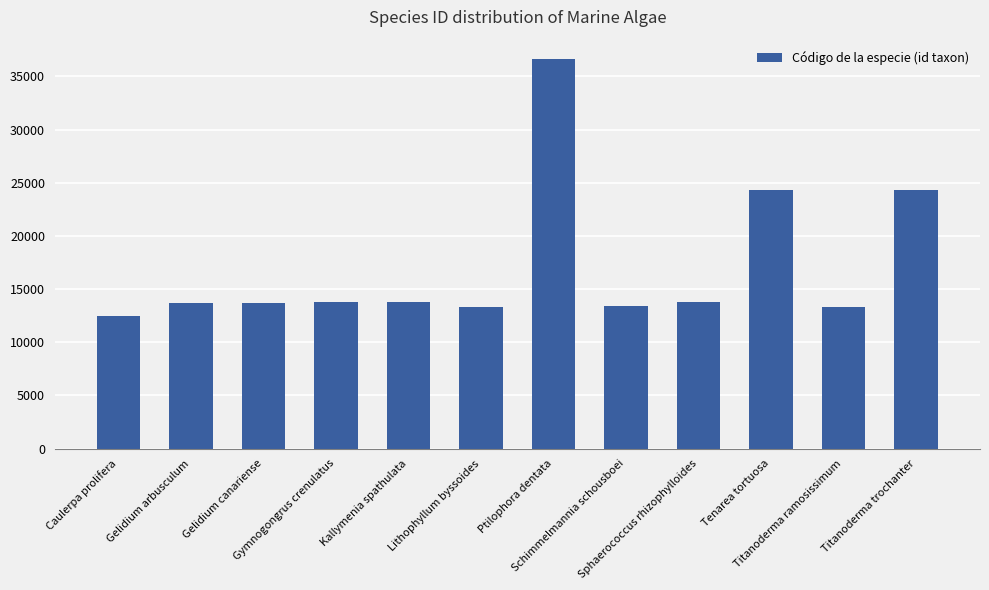

What is the difference between the maximum and minimum values?

24156